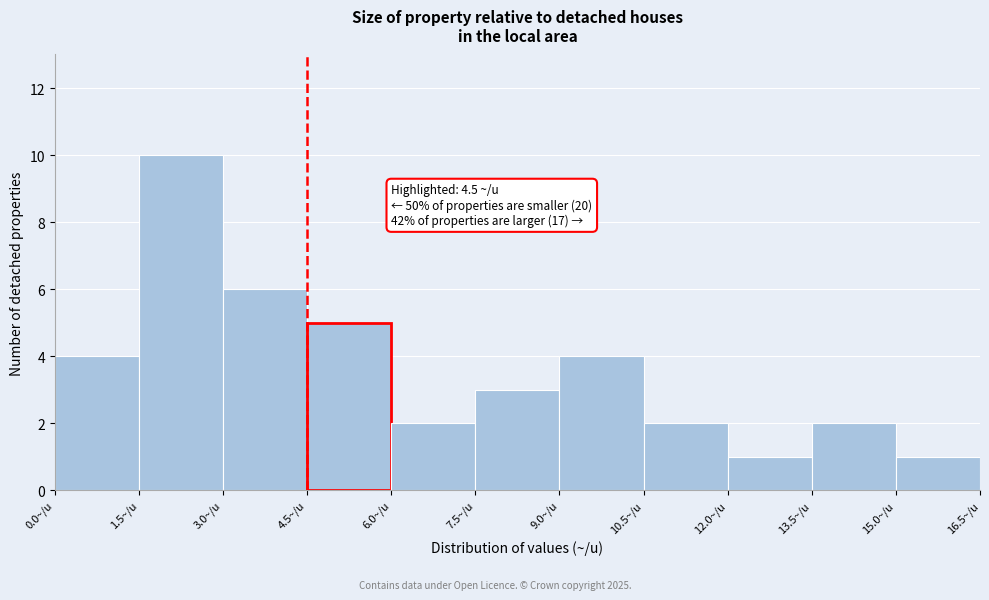

Which range on the x-axis has the tallest bar?

1.5 to 3.0